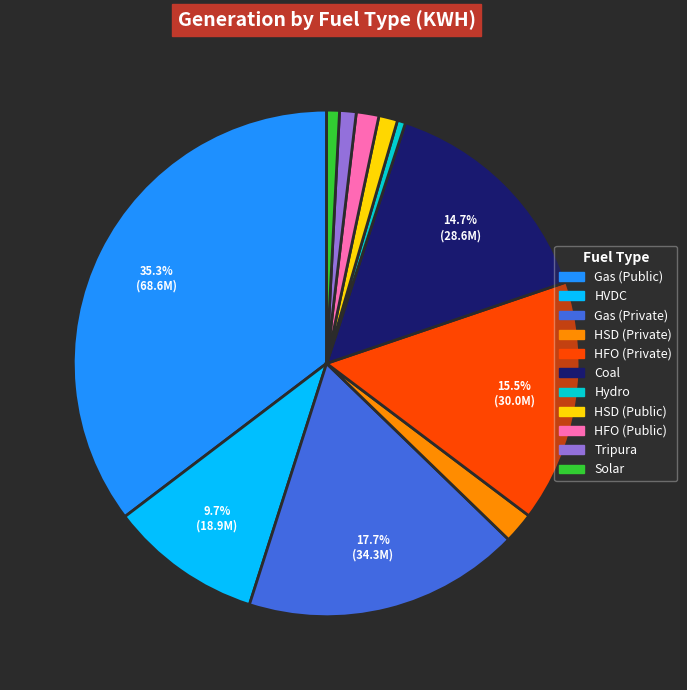

Is it true that Hydro is 11% of the pie?

False